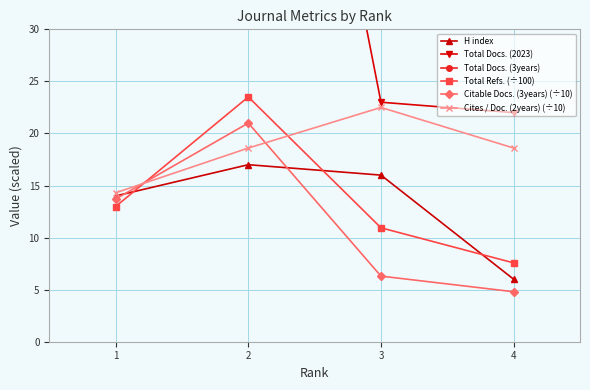

The H index series shows 14.0 at 1. True or false?

True